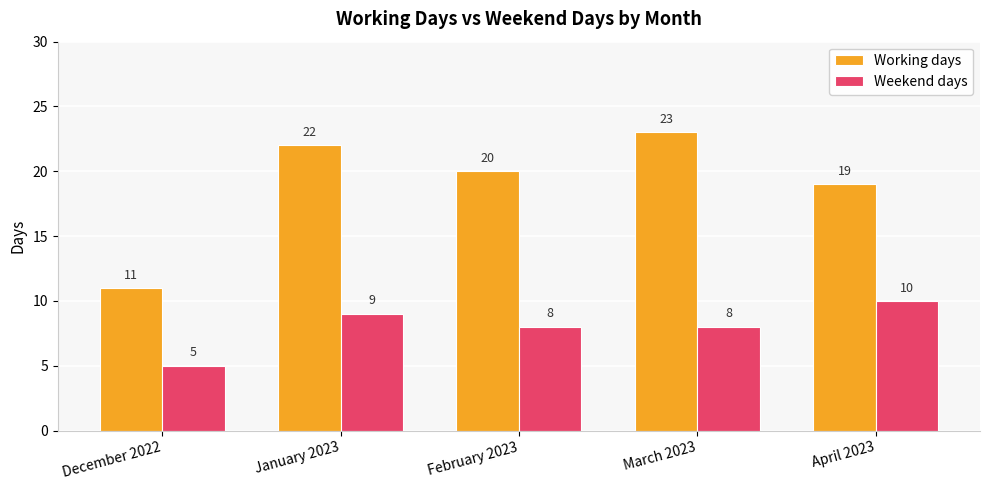

What are all the series names shown in the legend?

Working days, Weekend days